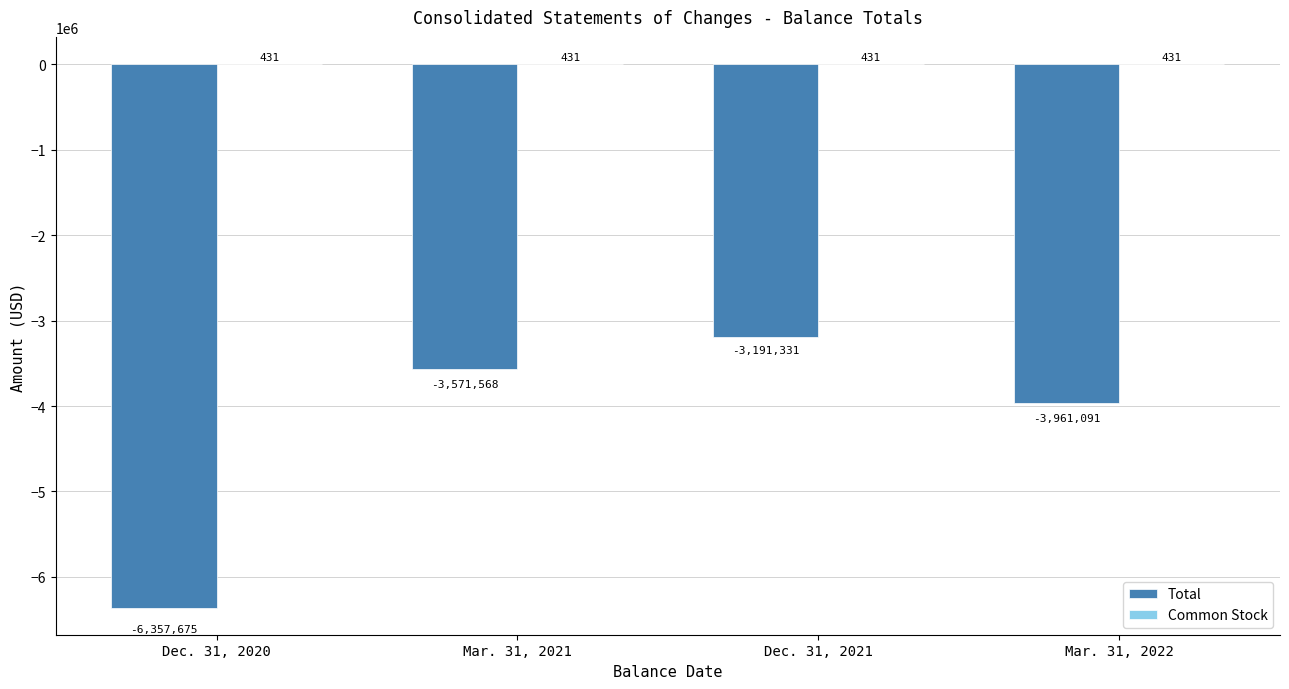

Are the bars grouped side by side (vs. stacked)?

Yes